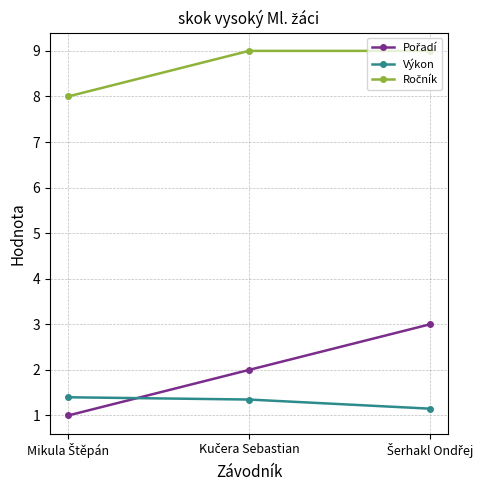

Count the Výkon values in the range 1 to 2.

3